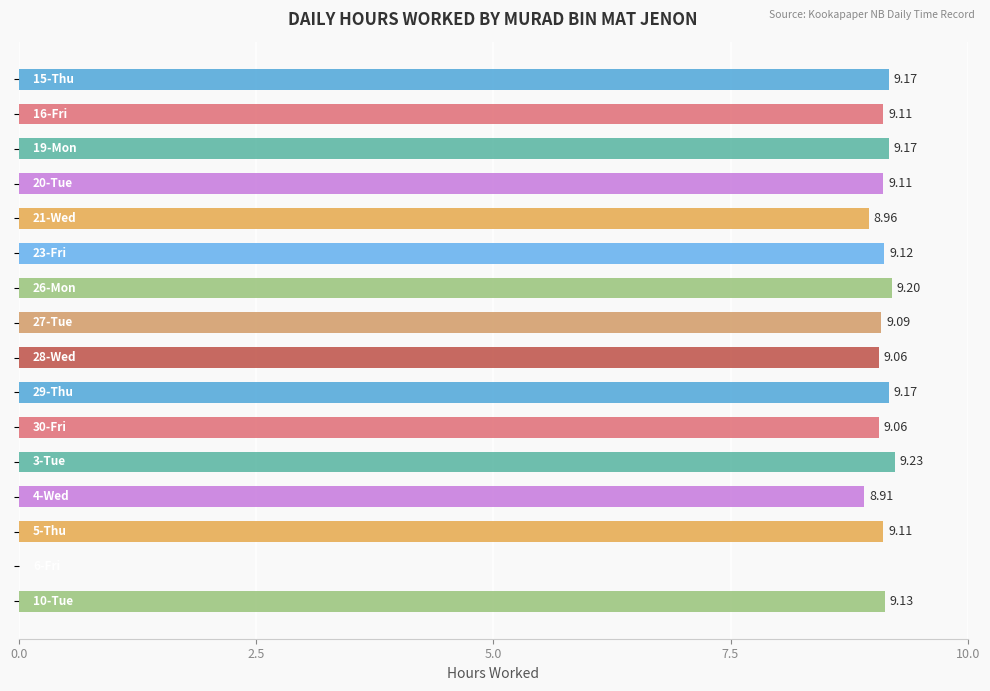

What is the greatest value displayed?

9.2